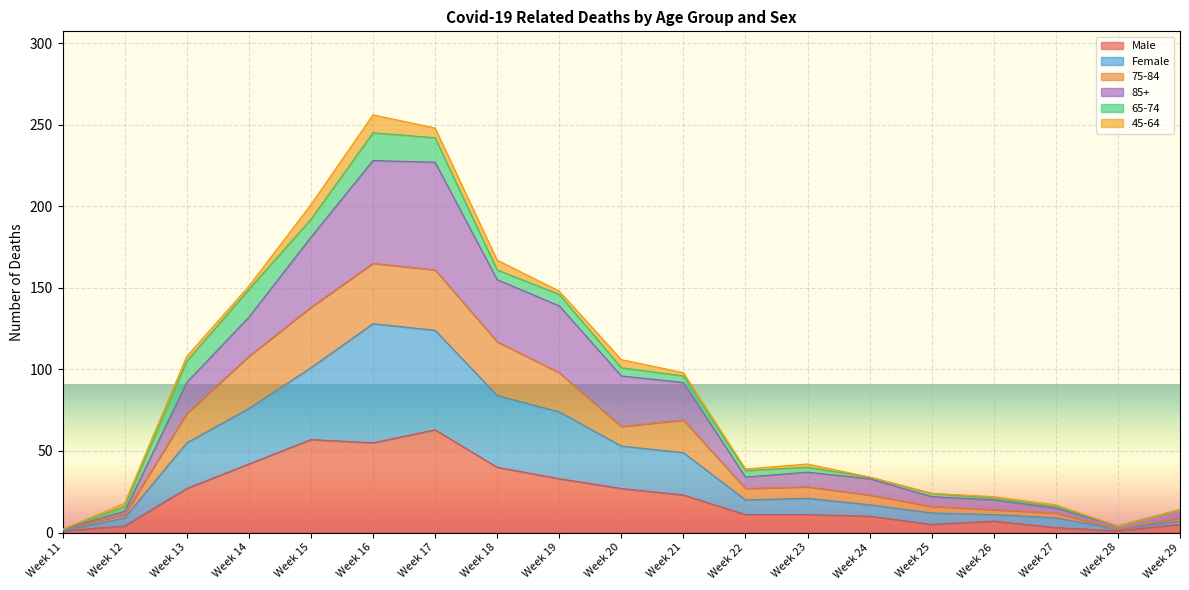

What is the maximum value for Male?

63